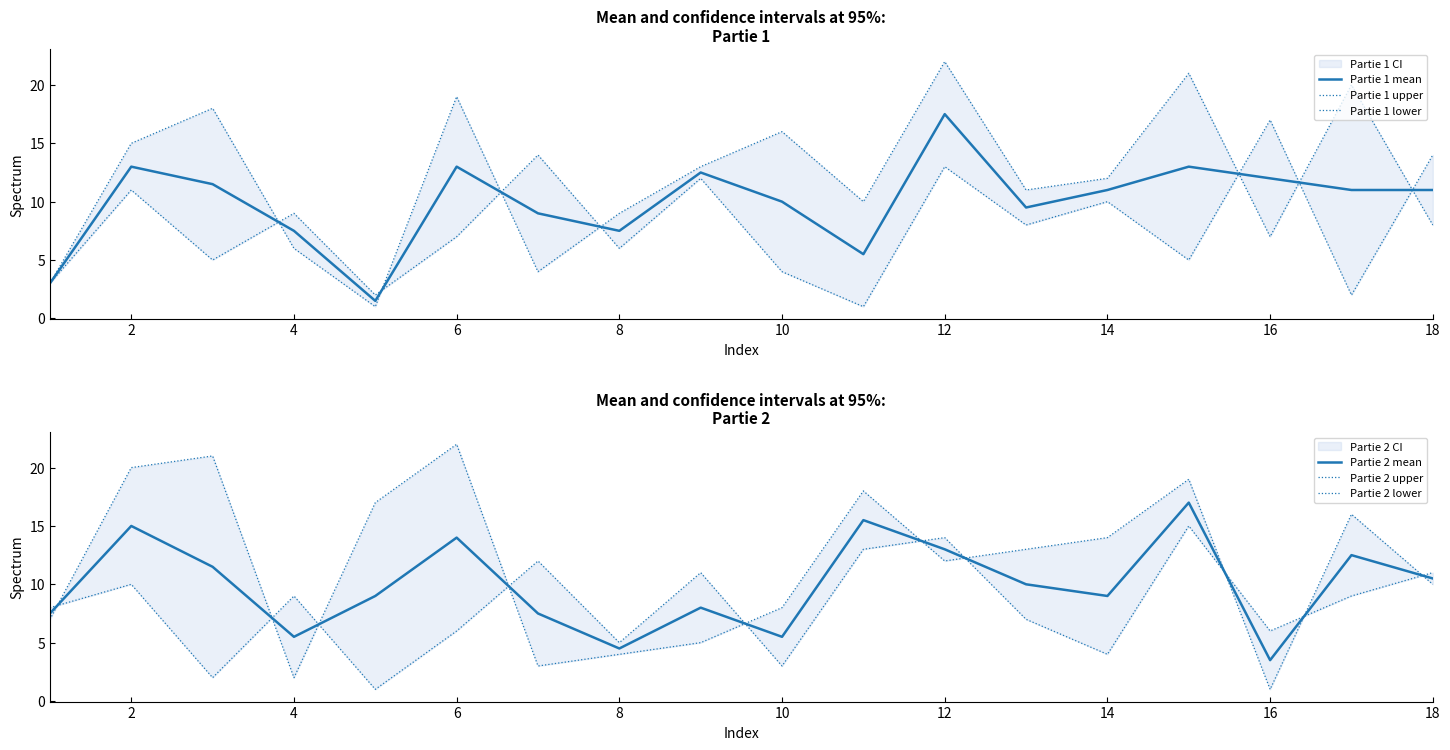

True or false: Partie 2 mean has more than 1 points higher than both neighbors.

True